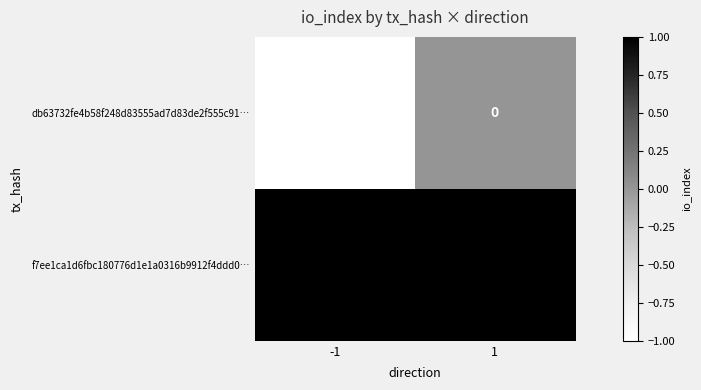

Which series has the widest spread of values?

db63732fe4b58f248d83555ad7d83de2f555c91…